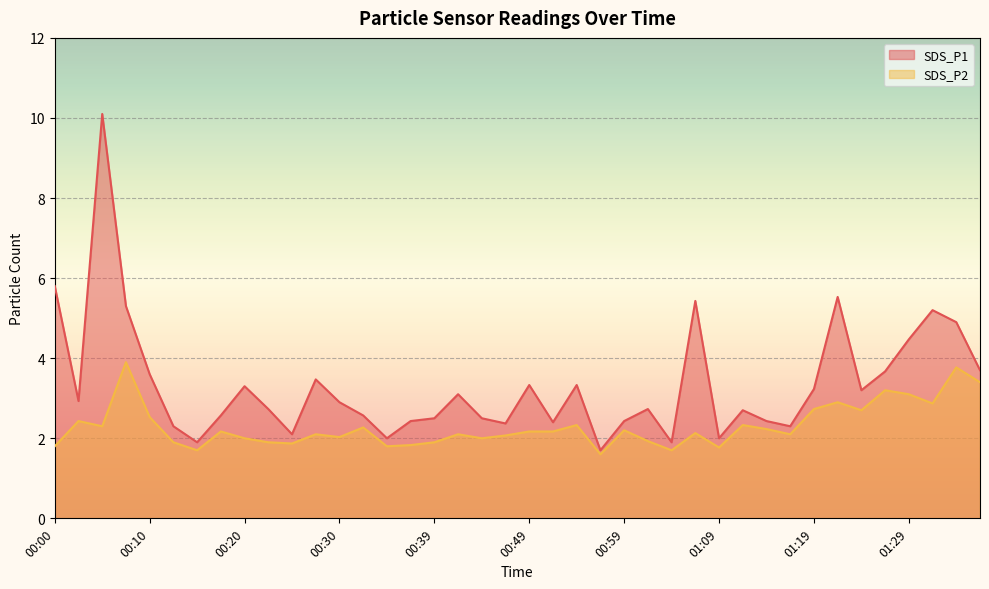

True or false: SDS_P2 and SDS_P1 cross at least once.

False